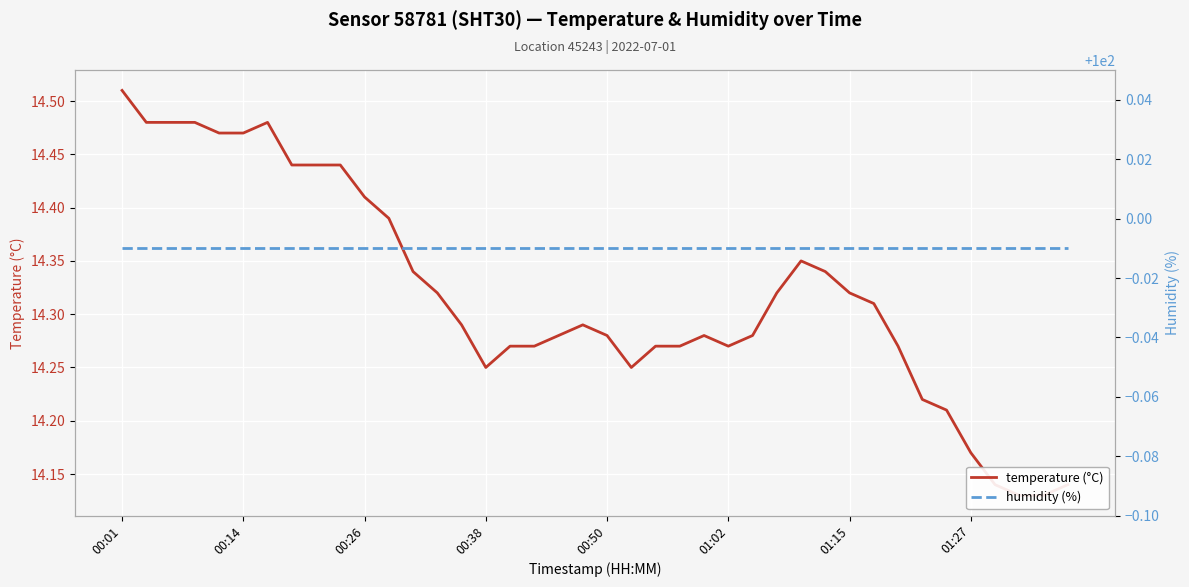

How many series are shown in this chart?

2